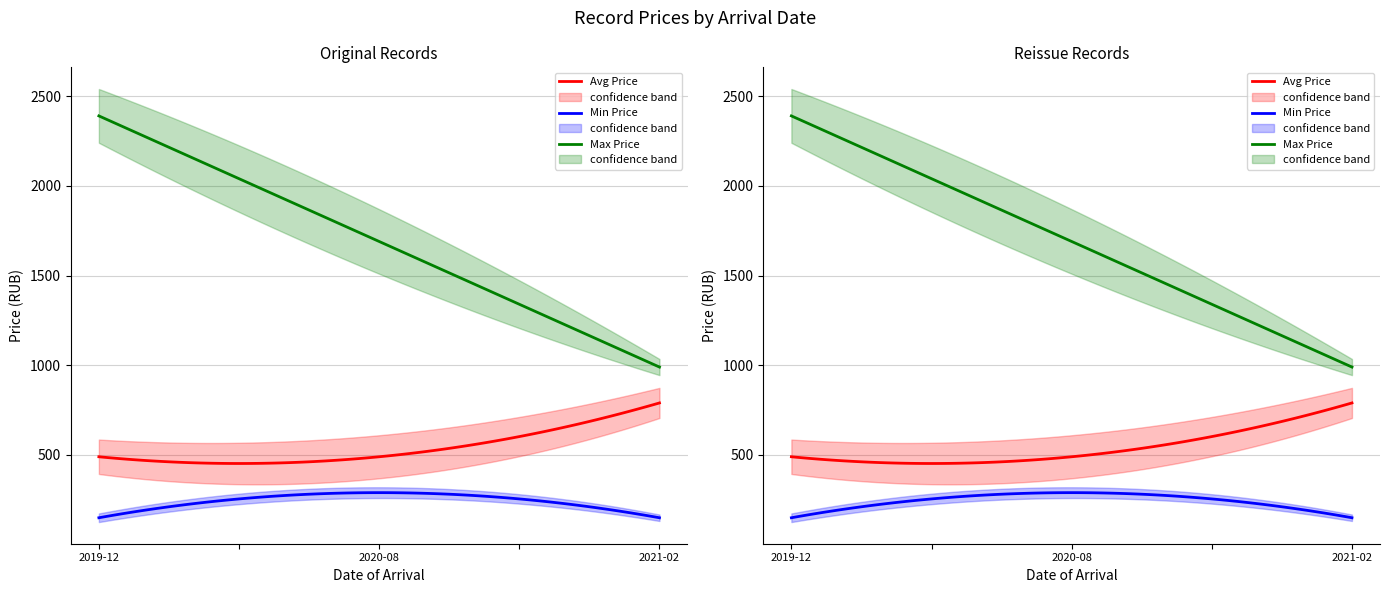

Reading left to right, extract all data points from this chart.

Avg Price: 490	490	790
Min Price: 150	290	150
Max Price: 2390	1690	990